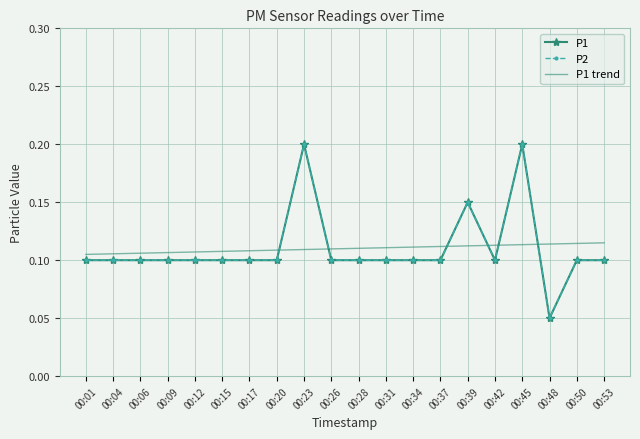

Count the P1 values in the range 0 to 1.

20